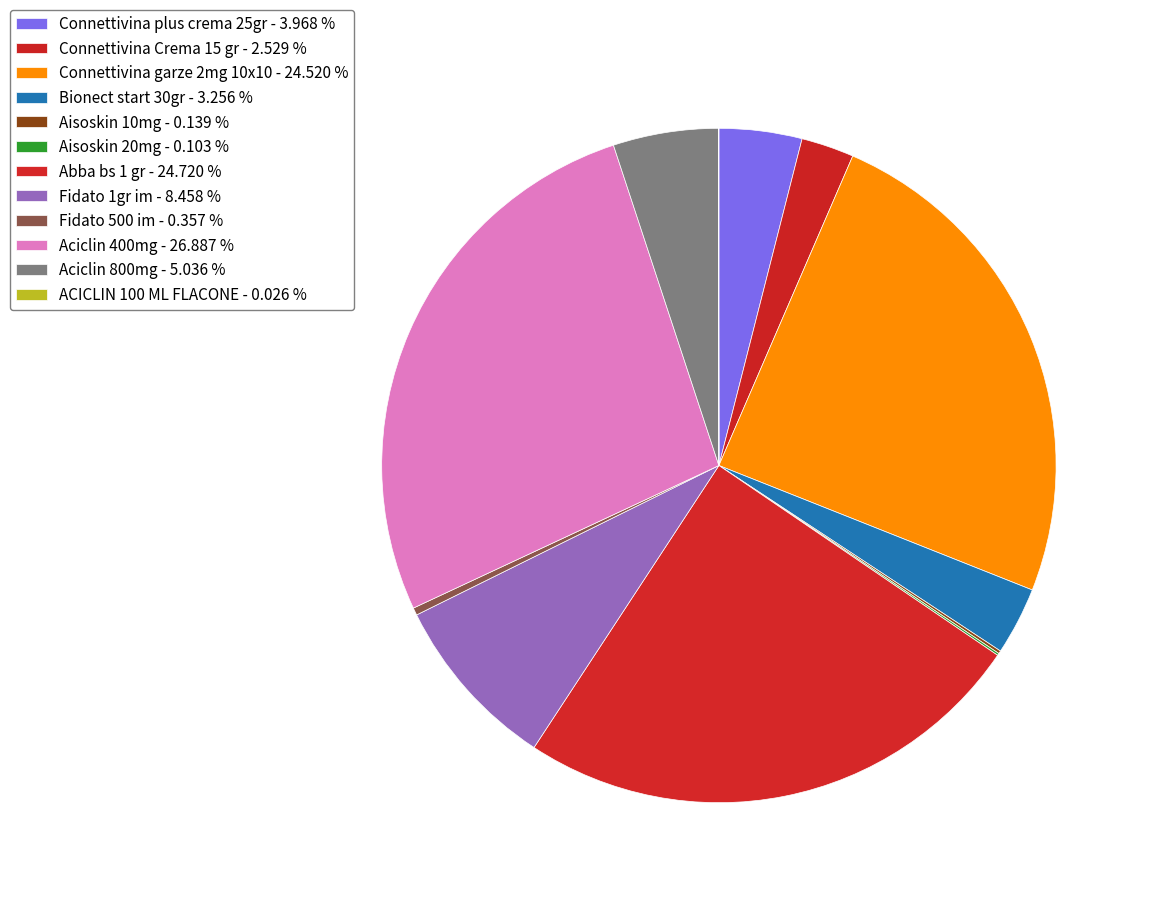

To the nearest percent, what is the average slice percentage?

8%